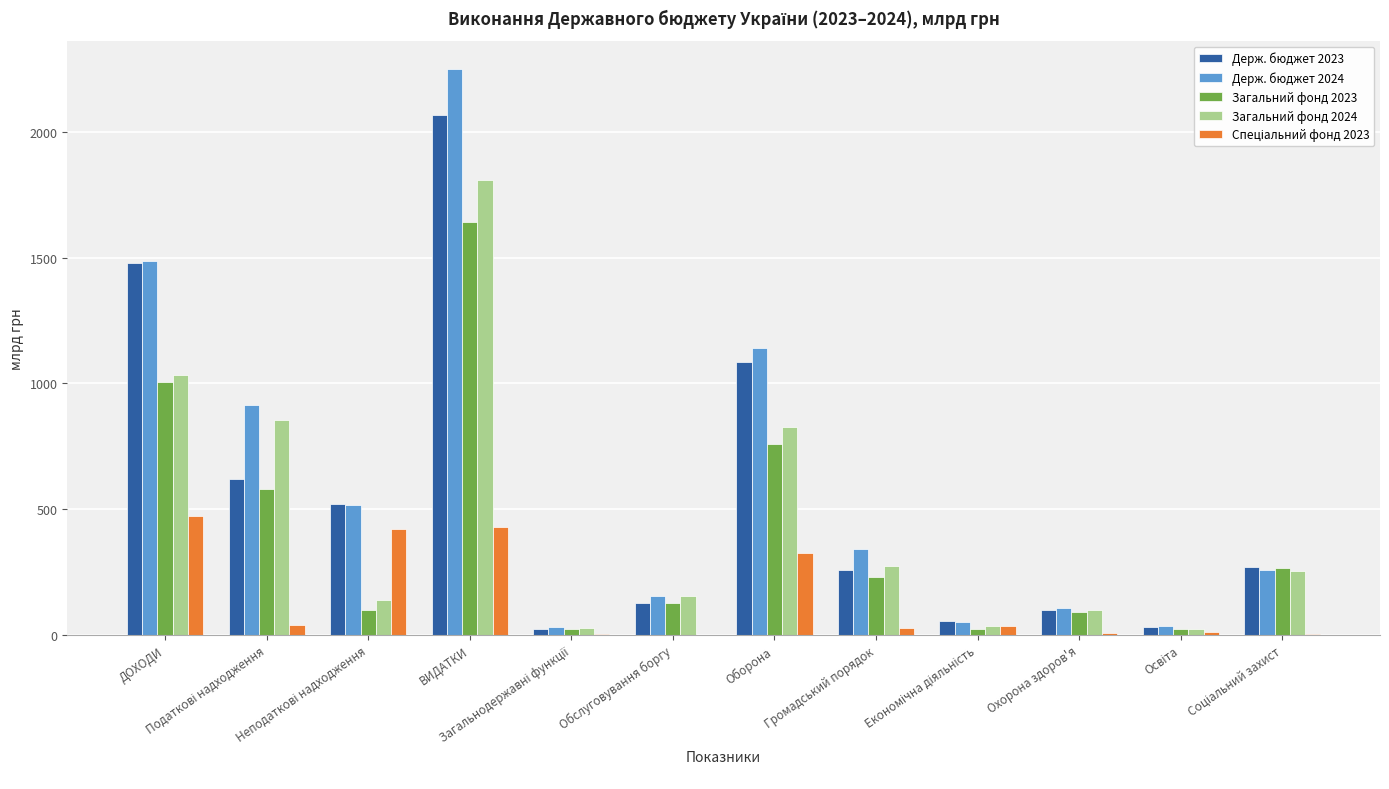

What is the average value of the Держ. бюджет 2024 series?

607.2